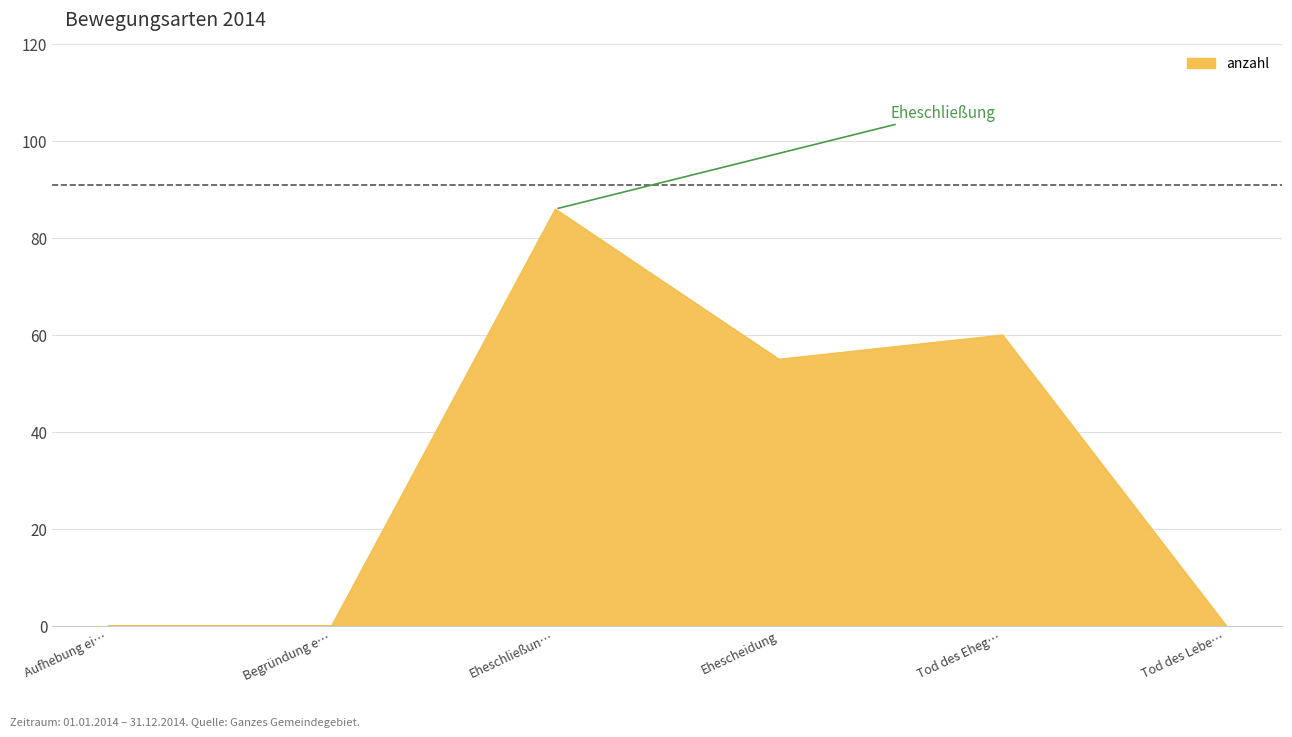

What is the greatest value displayed?

86